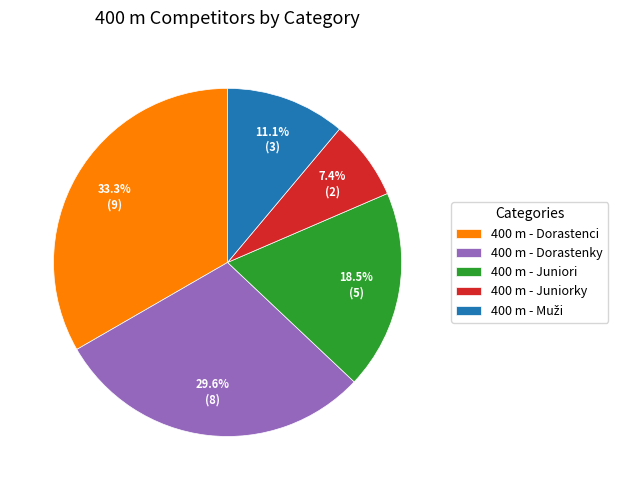

Approximately how many times larger is the value at 400 m - Juniori compared to 400 m - Dorastenci?

0.6